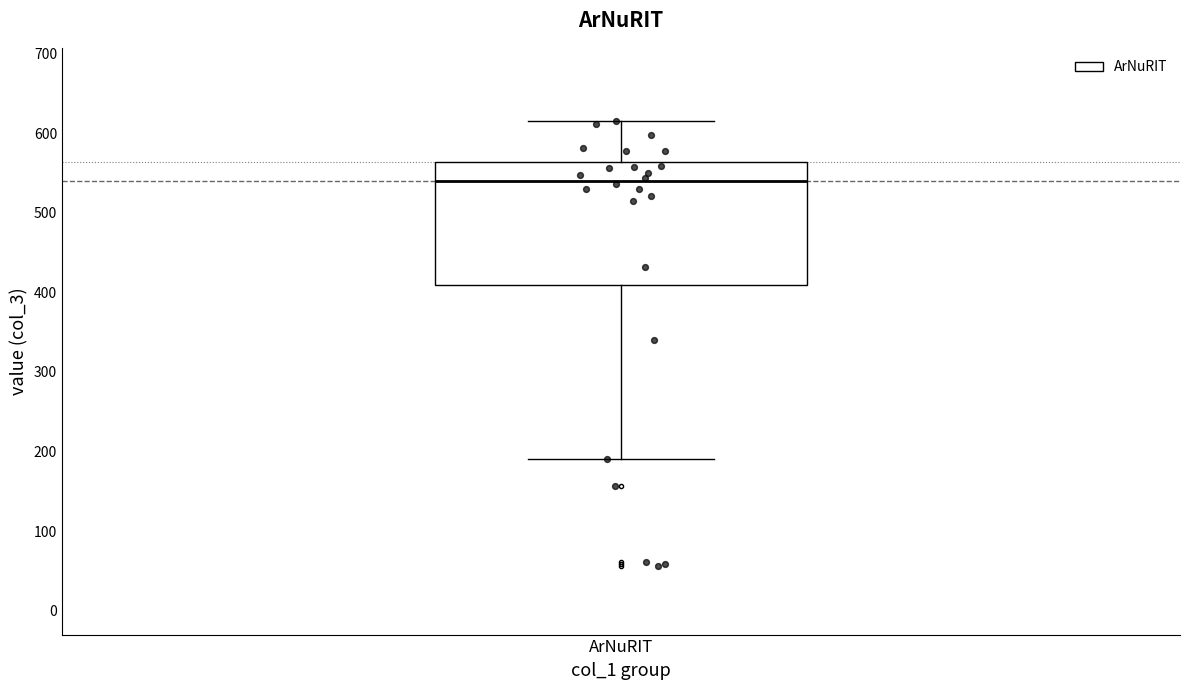

Read this box plot against the y-axis: the position of the median line, the range covered by the box, and the ends of both whiskers. The values are not printed on the chart, so give them approximately, as read against the axis.

median 540, box 410 to 560, whiskers 190 to 620